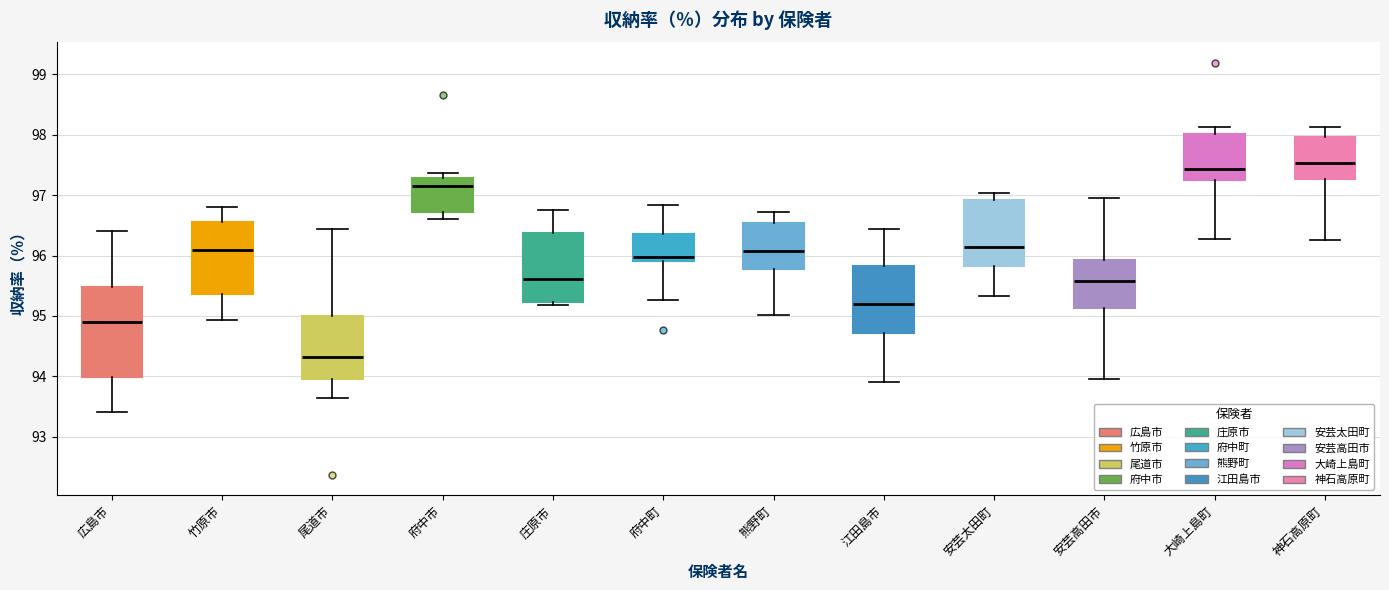

Reading left to right, read every box against the y-axis: the position of its median line, the range the box covers, and the ends of its whiskers. The values are not printed on the chart, so give them approximately, as read against the axis.

広島市: median 94.9, box 94.0 to 95.5, whiskers 93.4 to 96.4
竹原市: median 96.1, box 95.4 to 96.6, whiskers 94.9 to 96.8
尾道市: median 94.3, box 94.0 to 95.0, whiskers 93.6 to 96.4
府中市: median 97.1, box 96.7 to 97.3, whiskers 96.6 to 97.4
庄原市: median 95.6, box 95.2 to 96.4, whiskers 95.2 (just below the box's lower edge) to 96.8
府中町: median 96.0, box 95.9 to 96.3, whiskers 95.3 to 96.8
熊野町: median 96.1, box 95.8 to 96.5, whiskers 95.0 to 96.7
江田島市: median 95.2, box 94.7 to 95.8, whiskers 93.9 to 96.4
安芸太田町: median 96.1, box 95.8 to 96.9, whiskers 95.3 to 97.0
安芸高田市: median 95.6, box 95.1 to 95.9, whiskers 94.0 to 97.0
大崎上島町: median 97.4, box 97.2 to 98.0, whiskers 96.3 to 98.1
神石高原町: median 97.5, box 97.3 to 98.0, whiskers 96.3 to 98.1